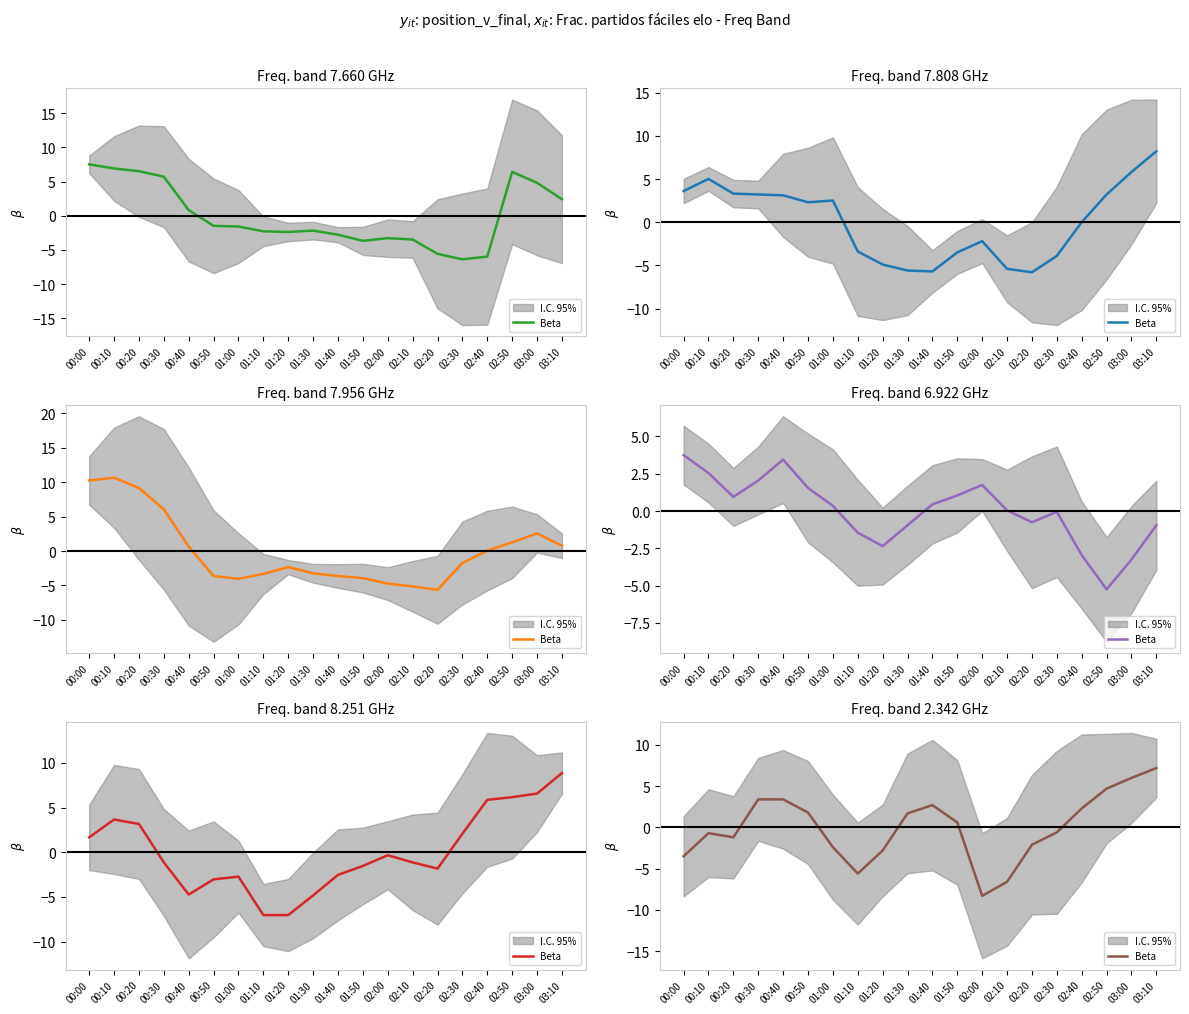

What is the smallest value displayed?

-8.3